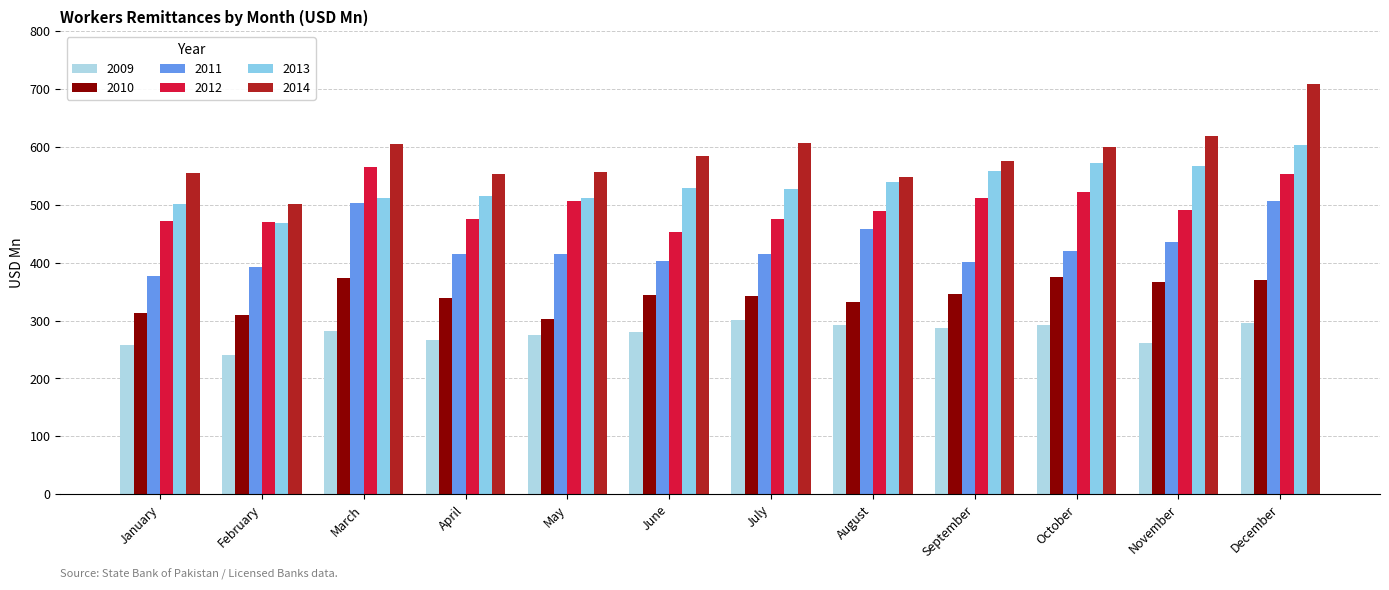

What are all the series names shown in the legend?

2009, 2010, 2011, 2012, 2013, 2014